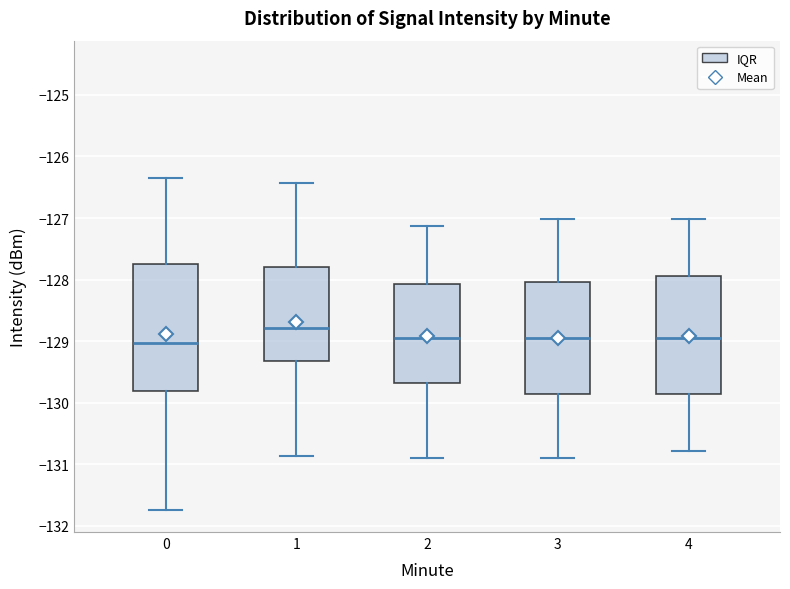

Reading left to right, transcribe this box plot: for each box, give where its median line is, the range the box spans, and where its two whiskers end, as read against the y-axis. The values are not printed on the chart, so give them approximately, as read against the axis.

0: median -129.0, box -129.8 to -127.7, whiskers -131.7 to -126.4
1: median -128.8, box -129.3 to -127.8, whiskers -130.9 to -126.4
2: median -129.0, box -129.7 to -128.1, whiskers -130.9 to -127.1
3: median -129.0, box -129.9 to -128.0, whiskers -130.9 to -127.0
4: median -129.0, box -129.9 to -127.9, whiskers -130.8 to -127.0